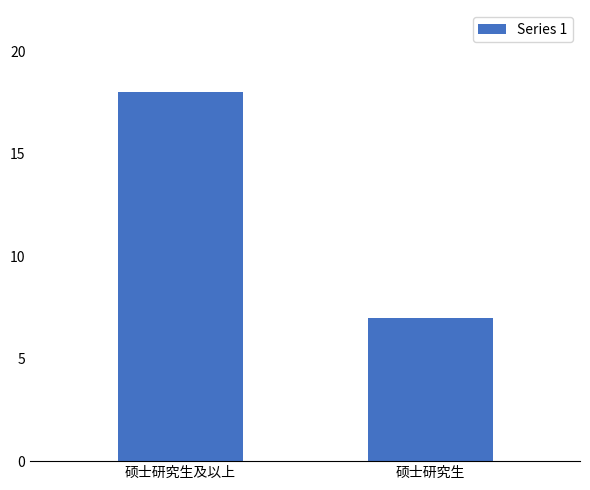

Reading left to right, transcribe all the data shown in this chart.

18	7